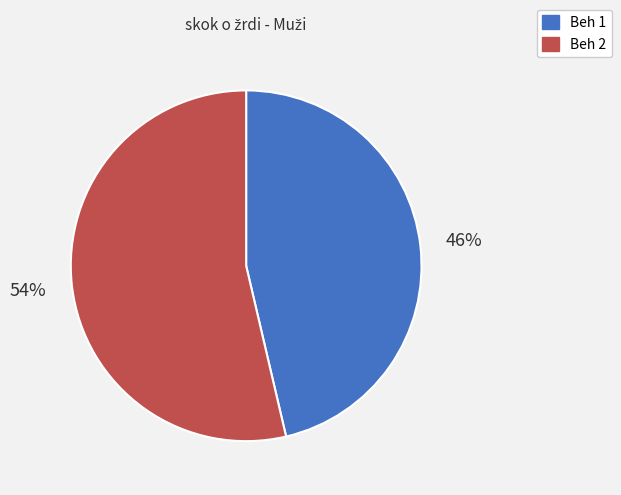

Is the sum of Beh 1 and Beh 2 greater than half?

Yes